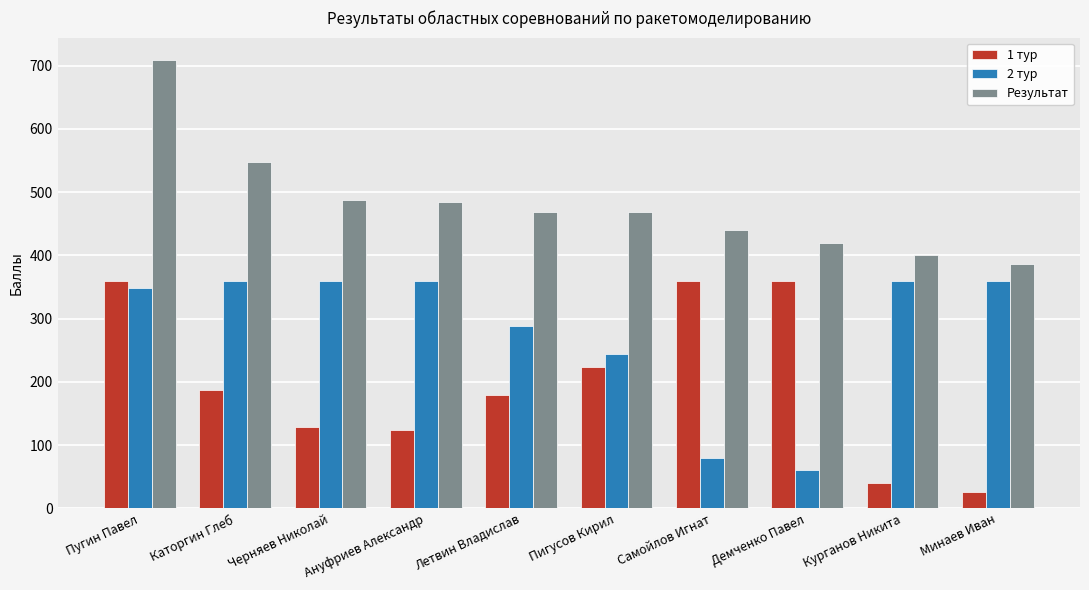

How many bars are there in total?

30